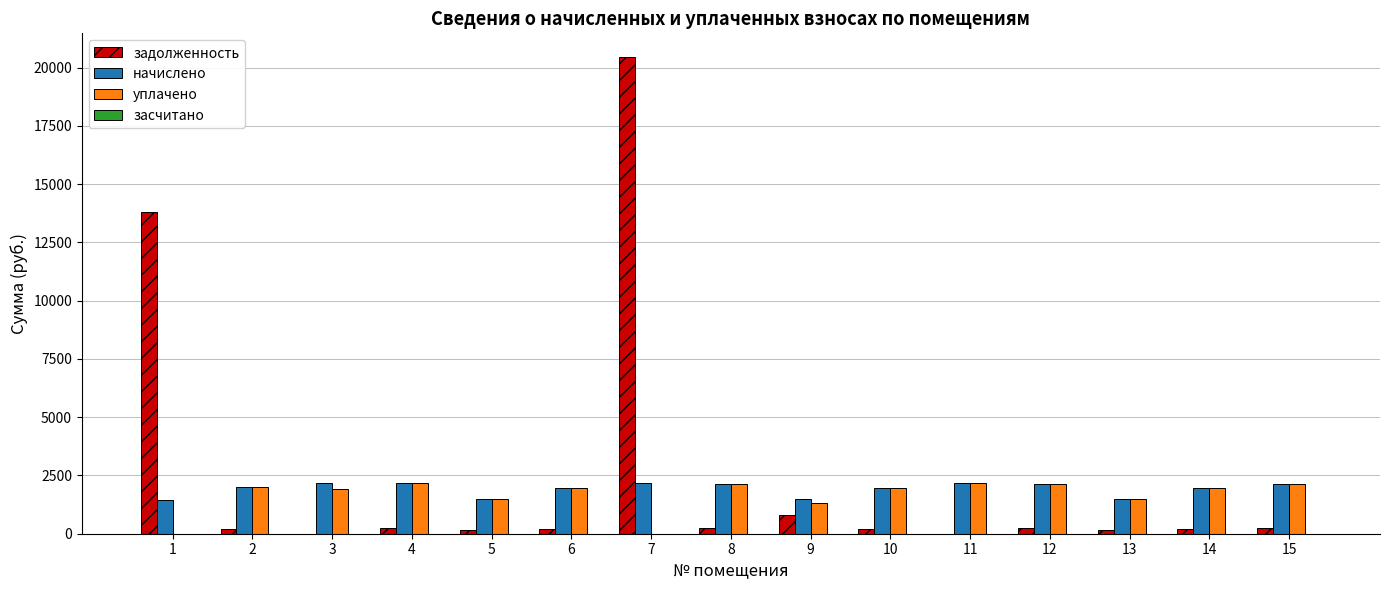

The value of уплачено at 8 is 2792.0. True or false?

False